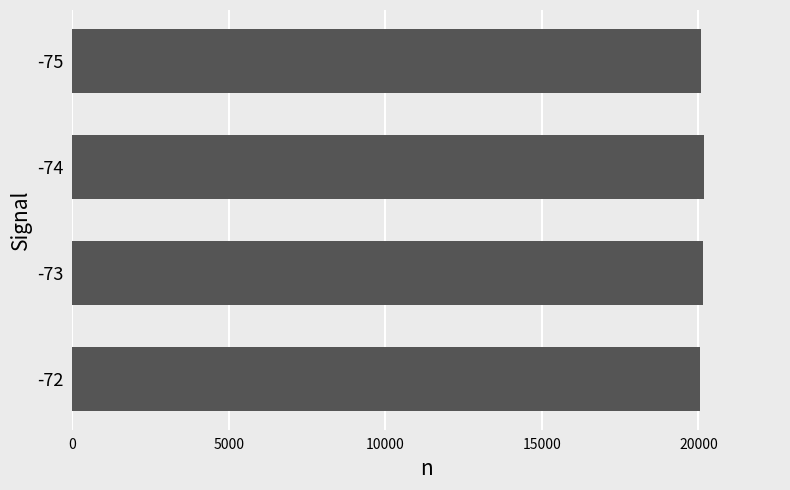

What is the ratio of the value at -74 to the value at -75?

1.0